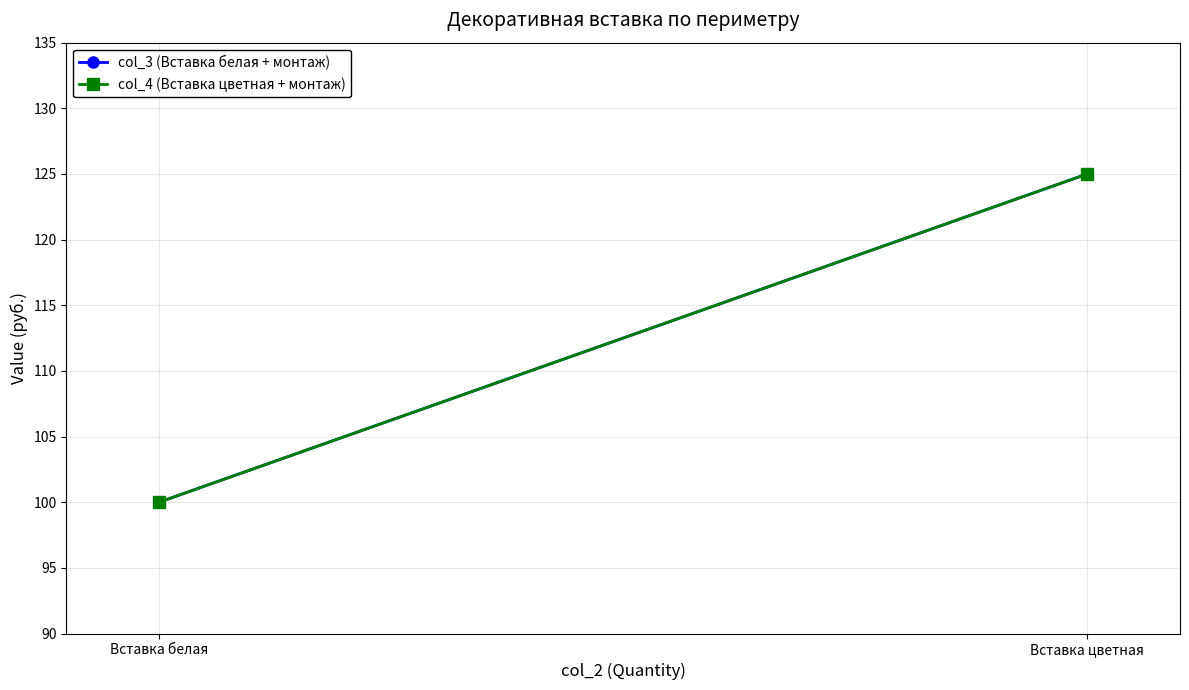

What is the value of the col_4 (Вставка цветная + монтаж) point at the 1st from the left?

100